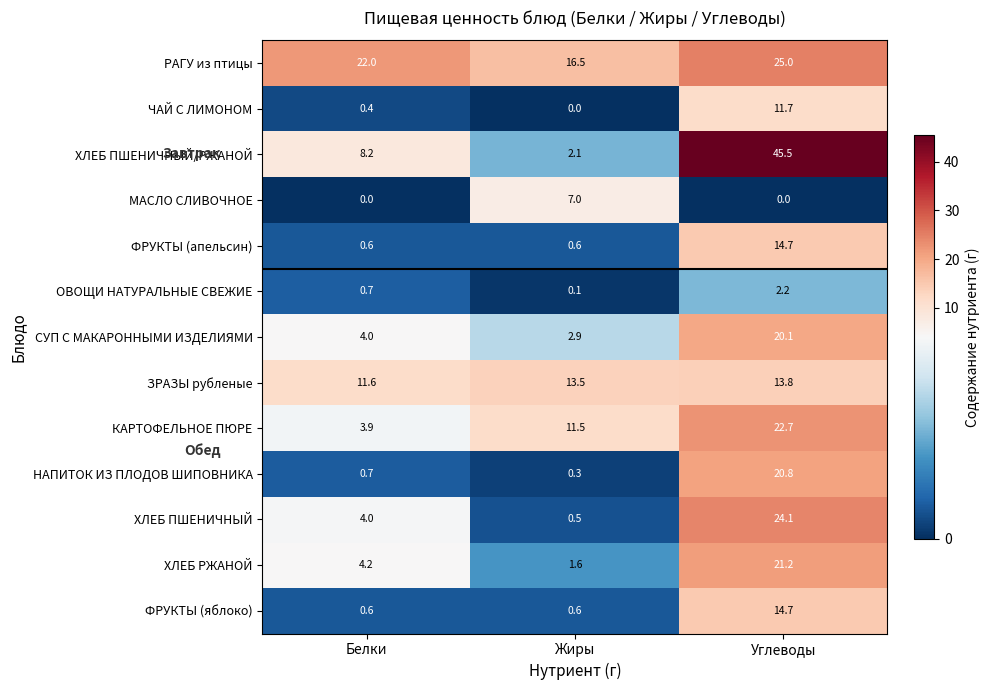

Between Белки and Жиры, which series saw the biggest shift?

КАРТОФЕЛЬНОЕ ПЮРЕ